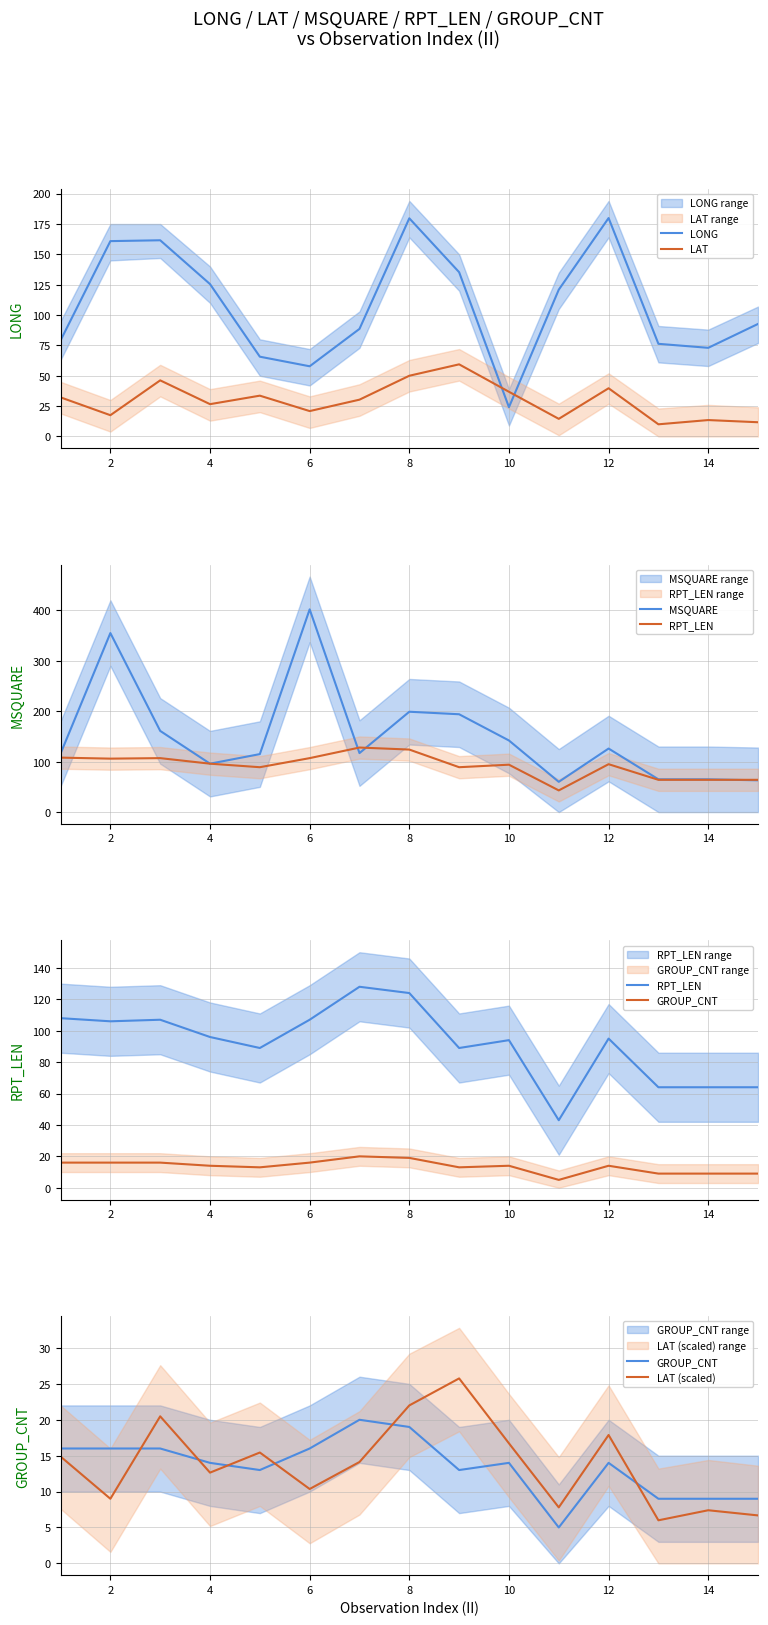

How many data points in LAT (scaled) are less than 14?

7